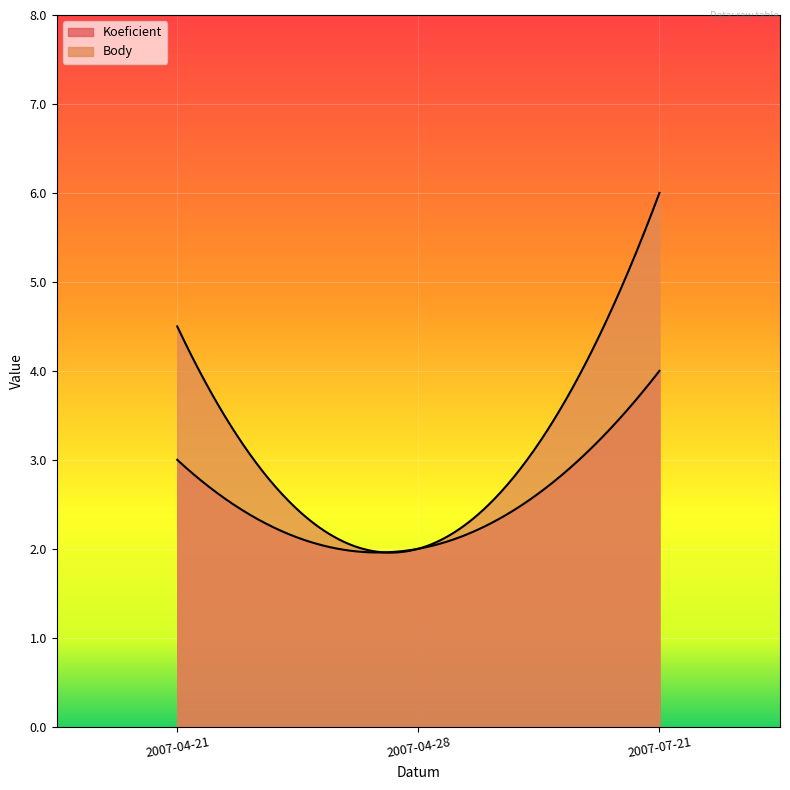

What is the difference between the Koeficient values at 2007-07-21 and 2007-04-28?

2.0